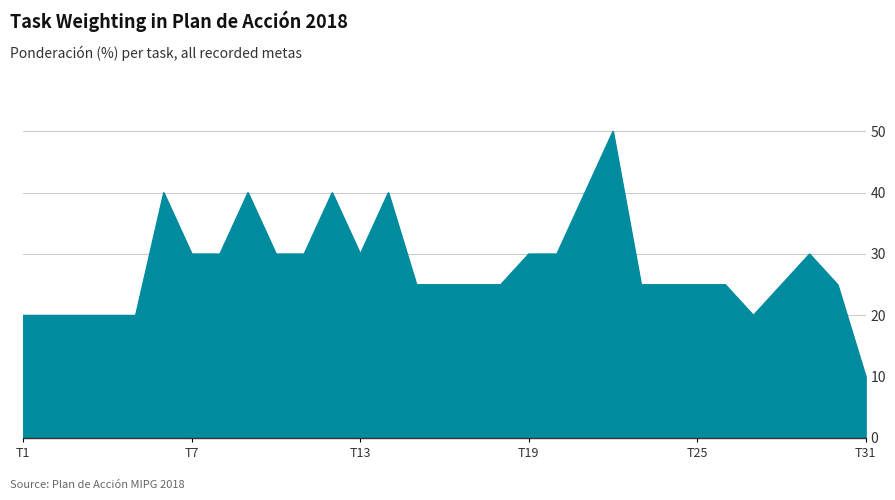

What is the difference between the maximum and minimum values?

40